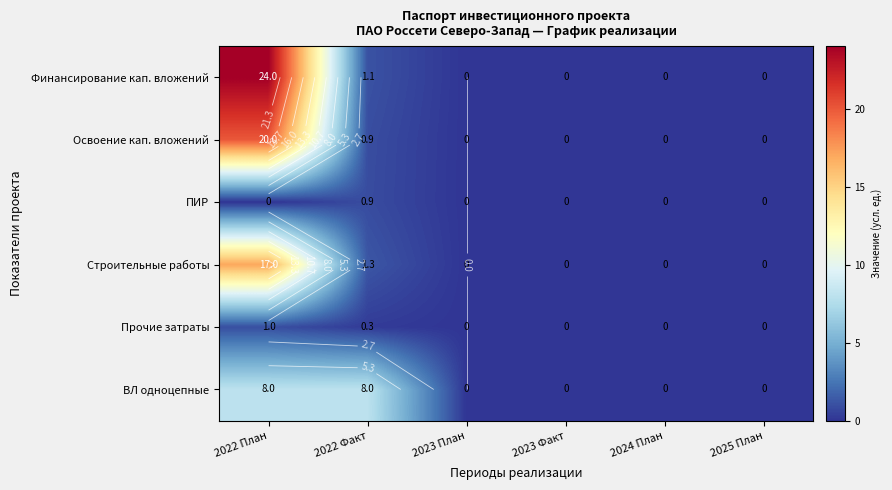

What is the average value of the ПИР series?

0.1